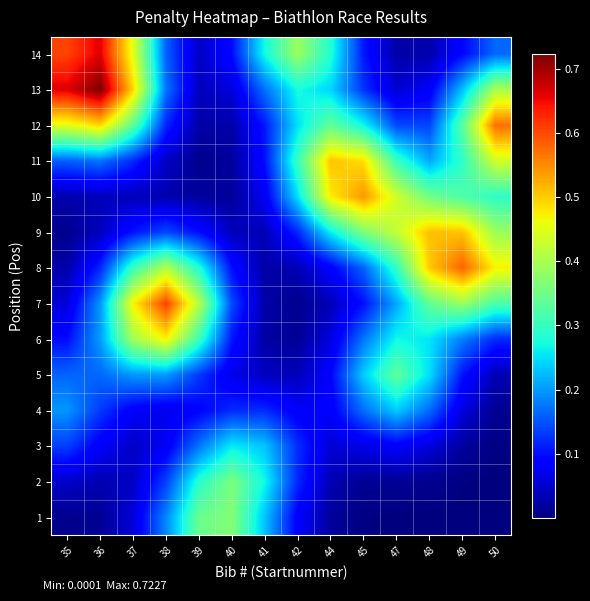

Reading left to right, what are all the values shown in this chart?

1: 35=0.0	36=0.0	37=0.1	38=0.2	39=0.3	40=0.4	41=0.2	42=0.1	44=0.0	45=0.0	47=0.0	48=0.0	49=0.0	50=0.0
2: 35=0.0	36=0.0	37=0.0	38=0.1	39=0.3	40=0.4	41=0.3	42=0.1	44=0.0	45=0.0	47=0.0	48=0.0	49=0.0	50=0.0
3: 35=0.1	36=0.1	37=0.0	38=0.1	39=0.2	40=0.3	41=0.2	42=0.1	44=0.1	45=0.1	47=0.1	48=0.1	49=0.0	50=0.0
4: 35=0.2	36=0.1	37=0.1	38=0.1	39=0.1	40=0.1	41=0.1	42=0.1	44=0.1	45=0.2	47=0.2	48=0.2	49=0.1	50=0.0
5: 35=0.2	36=0.2	37=0.2	38=0.2	39=0.1	40=0.1	41=0.0	42=0.0	44=0.1	45=0.2	47=0.3	48=0.2	49=0.1	50=0.0
6: 35=0.1	36=0.2	37=0.4	38=0.5	39=0.3	40=0.1	41=0.0	42=0.0	44=0.1	45=0.2	47=0.3	48=0.3	49=0.2	50=0.1
7: 35=0.1	36=0.2	37=0.5	38=0.6	39=0.4	40=0.1	41=0.0	42=0.0	44=0.0	45=0.1	47=0.2	48=0.3	49=0.4	50=0.3
8: 35=0.0	36=0.1	37=0.3	38=0.4	39=0.3	40=0.1	41=0.0	42=0.0	44=0.1	45=0.2	47=0.3	48=0.5	49=0.6	50=0.5
9: 35=0.0	36=0.0	37=0.1	38=0.1	39=0.1	40=0.0	41=0.0	42=0.1	44=0.3	45=0.4	47=0.4	48=0.5	49=0.5	50=0.4
10: 35=0.0	36=0.0	37=0.0	38=0.0	39=0.0	40=0.0	41=0.1	42=0.2	44=0.5	45=0.5	47=0.4	48=0.4	49=0.3	50=0.3
11: 35=0.2	36=0.2	37=0.1	38=0.0	39=0.0	40=0.0	41=0.1	42=0.3	44=0.5	45=0.5	47=0.3	48=0.2	49=0.3	50=0.4
12: 35=0.5	36=0.5	37=0.3	38=0.1	39=0.0	40=0.0	41=0.1	42=0.3	44=0.3	45=0.3	47=0.1	48=0.1	49=0.3	50=0.6
13: 35=0.7	36=0.7	37=0.5	38=0.2	39=0.0	40=0.1	41=0.2	42=0.3	44=0.2	45=0.1	47=0.1	48=0.1	49=0.2	50=0.4
14: 35=0.6	36=0.7	37=0.5	38=0.2	39=0.0	40=0.1	41=0.3	42=0.4	44=0.3	45=0.1	47=0.0	48=0.0	49=0.1	50=0.2